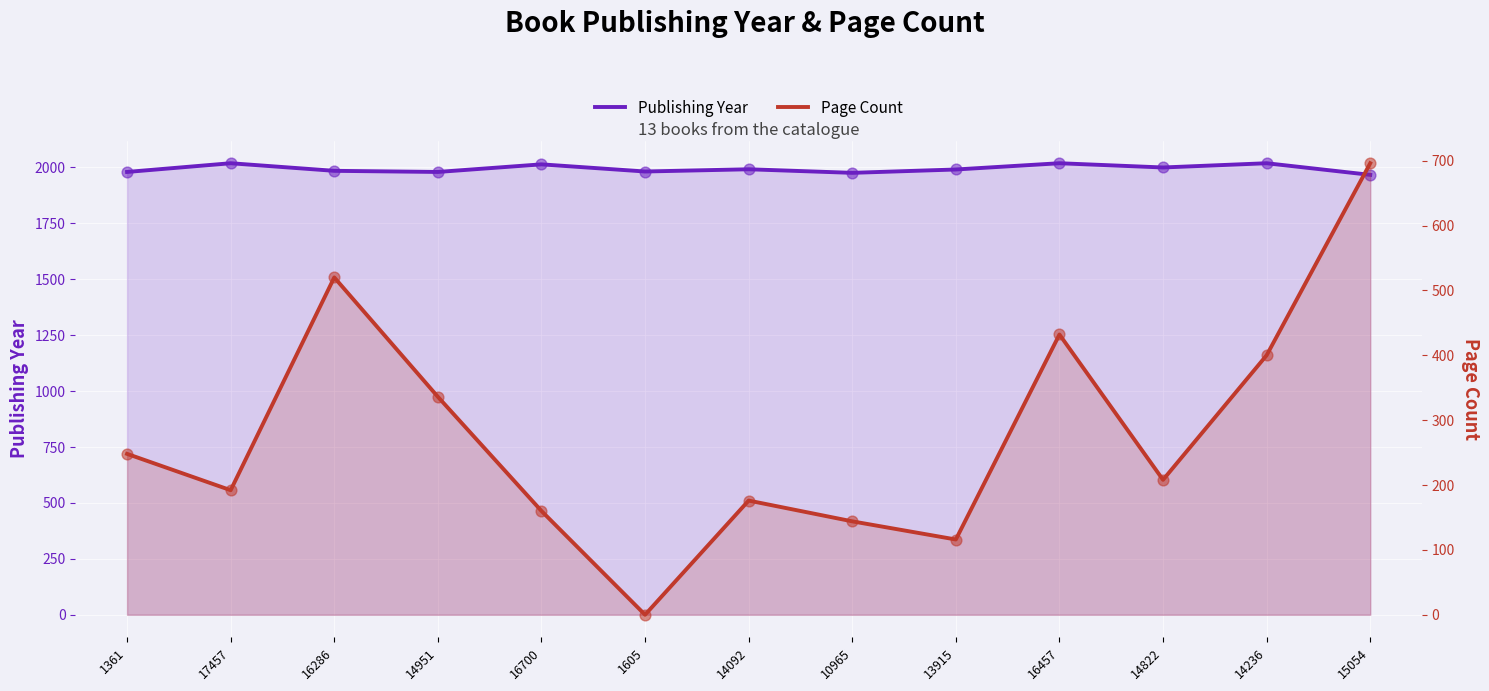

Which series contains the lowest Y value?

Page Count